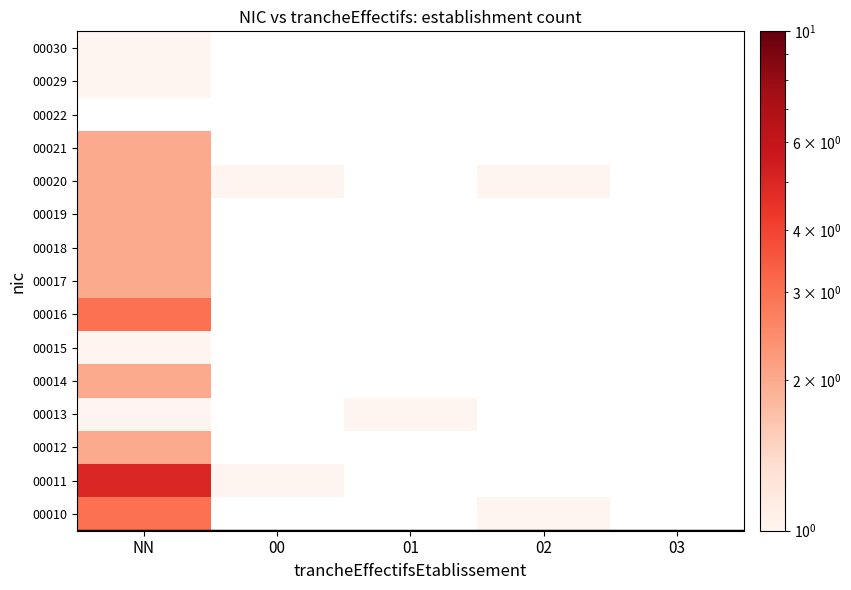

Which category has the lowest value across all series?

02